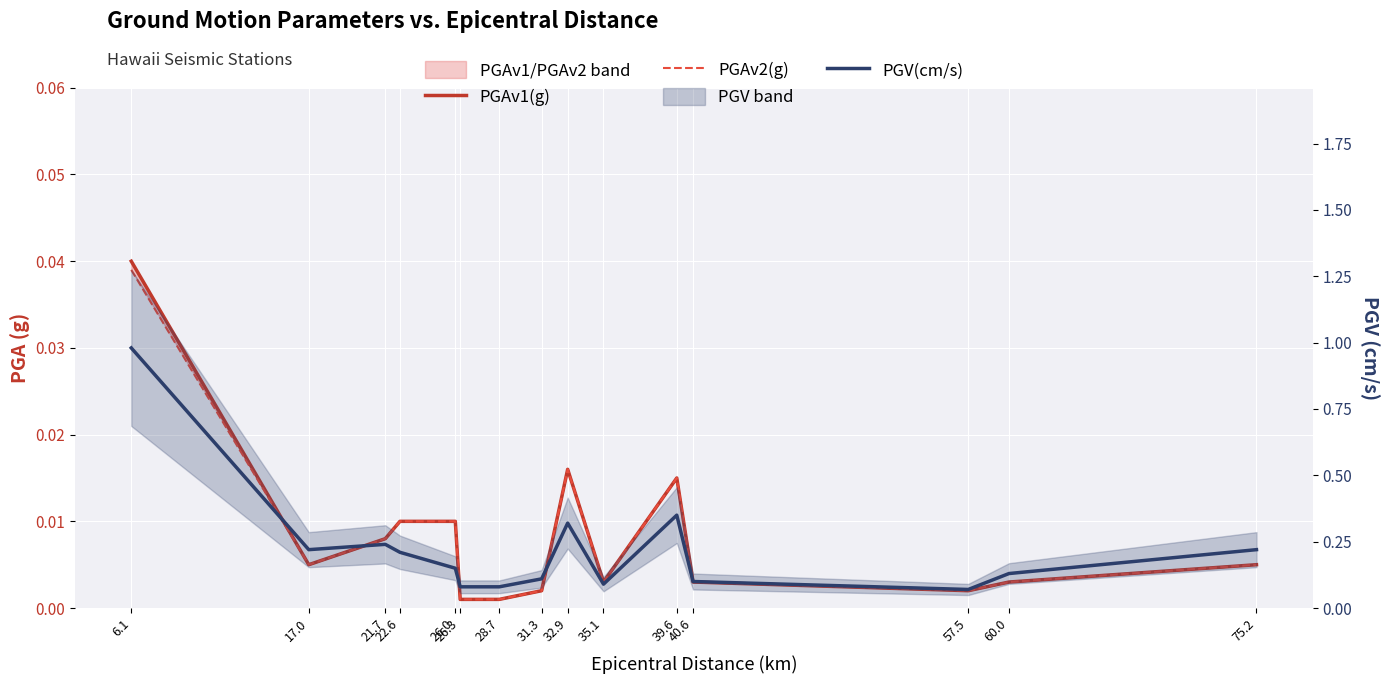

At which category does PGV(cm/s) reach its first local peak?

21.7